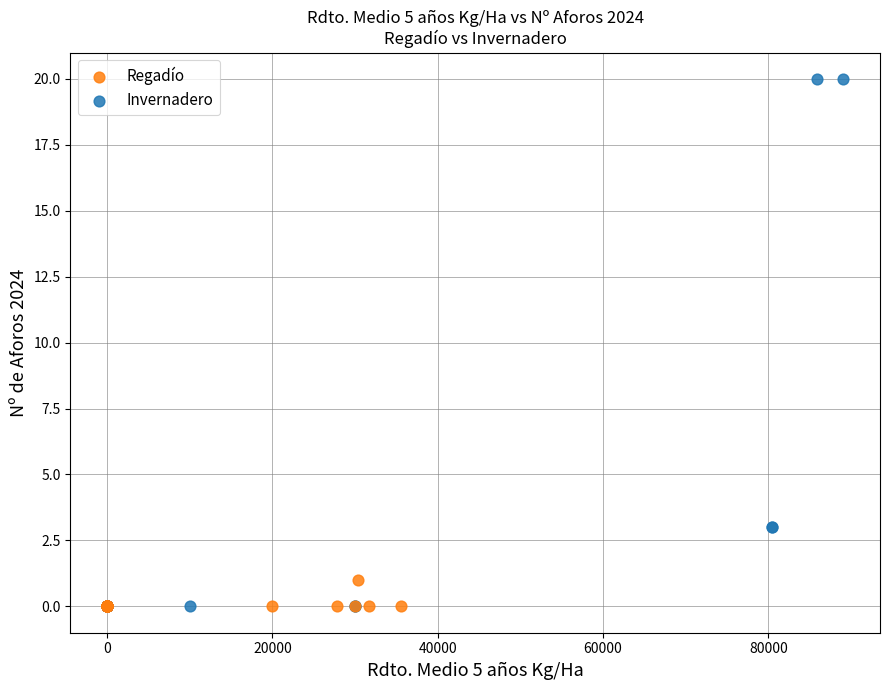

Which series has the largest Y range (max minus min)?

Invernadero